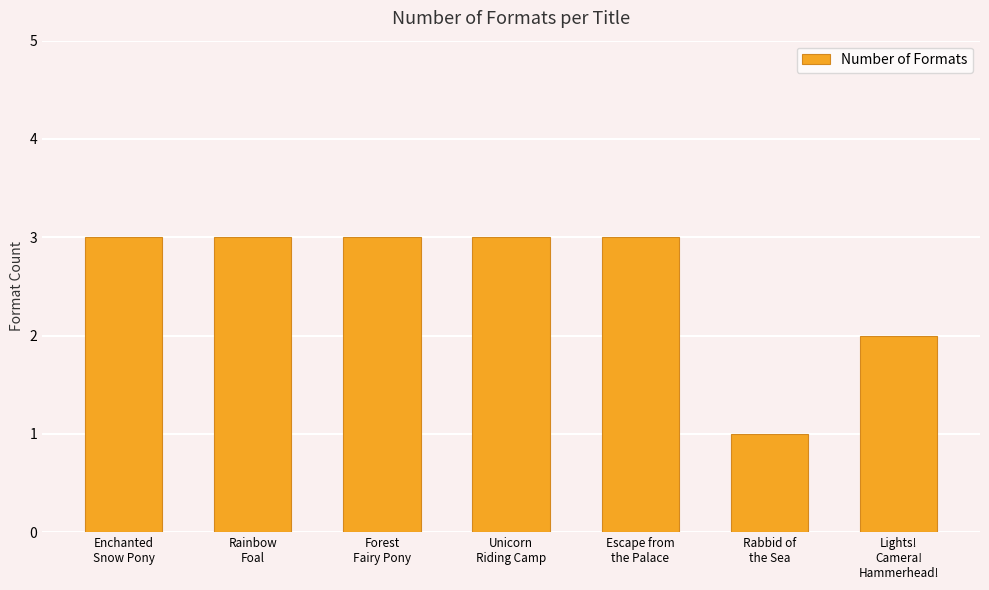

What is the label of the 3rd bar from the right?

Escape from
the Palace